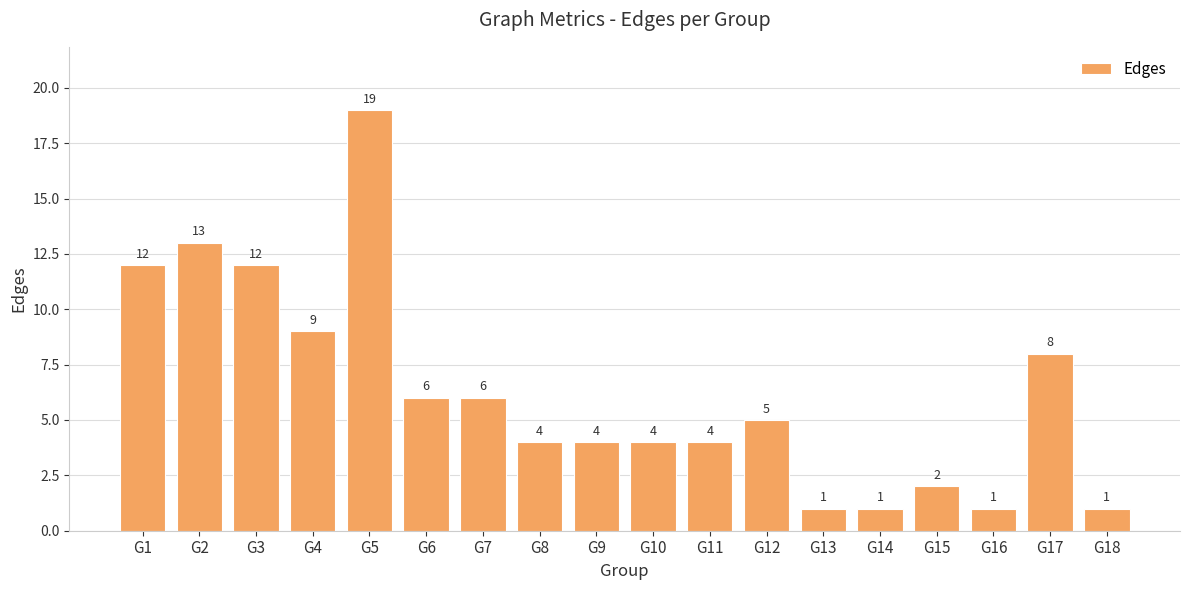

Reading left to right, what are all the values shown in this chart?

12	13	12	9	19	6	6	4	4	4	4	5	1	1	2	1	8	1